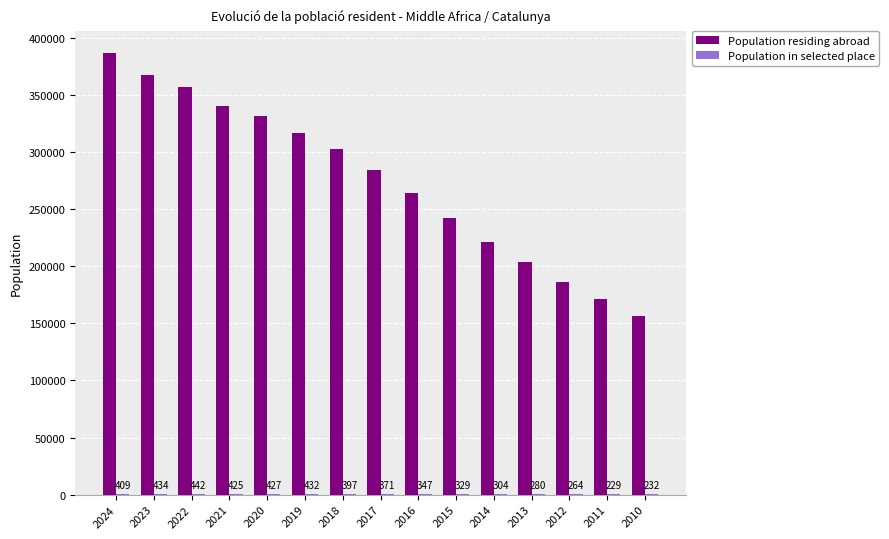

Between 2022 and 2013, which series saw the biggest shift?

Population residing abroad